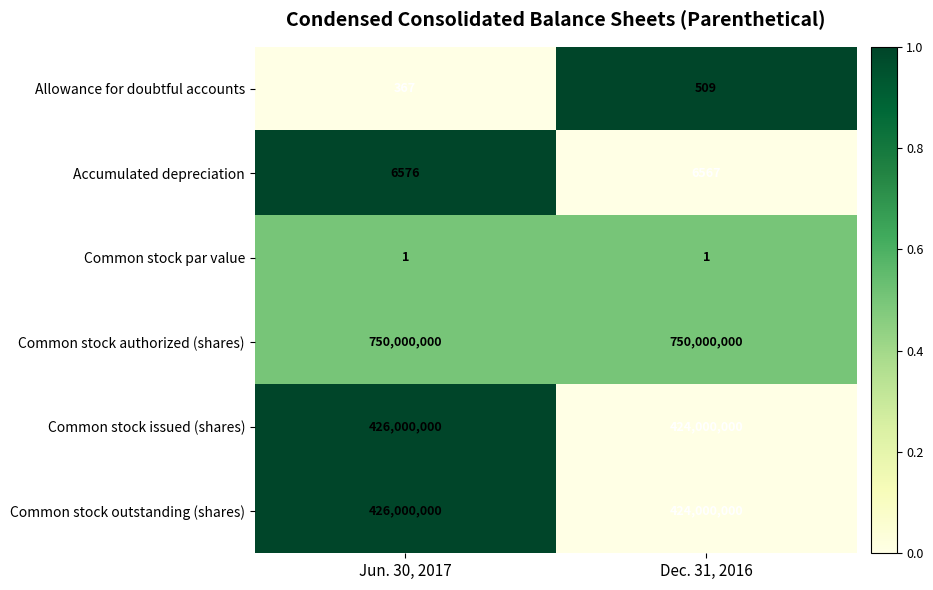

How many data points does each series have?

2